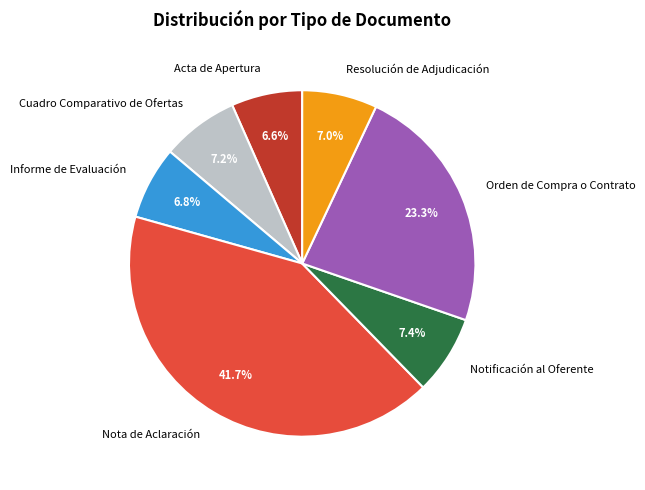

Does Resolución de Adjudicación represent more than half of the total?

No